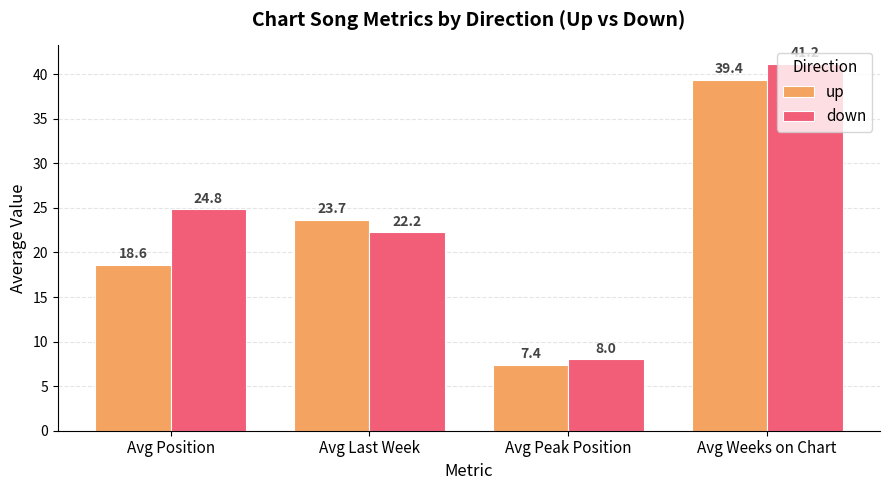

Is the value of up at Avg Last Week greater than the value of down at Avg Position?

No